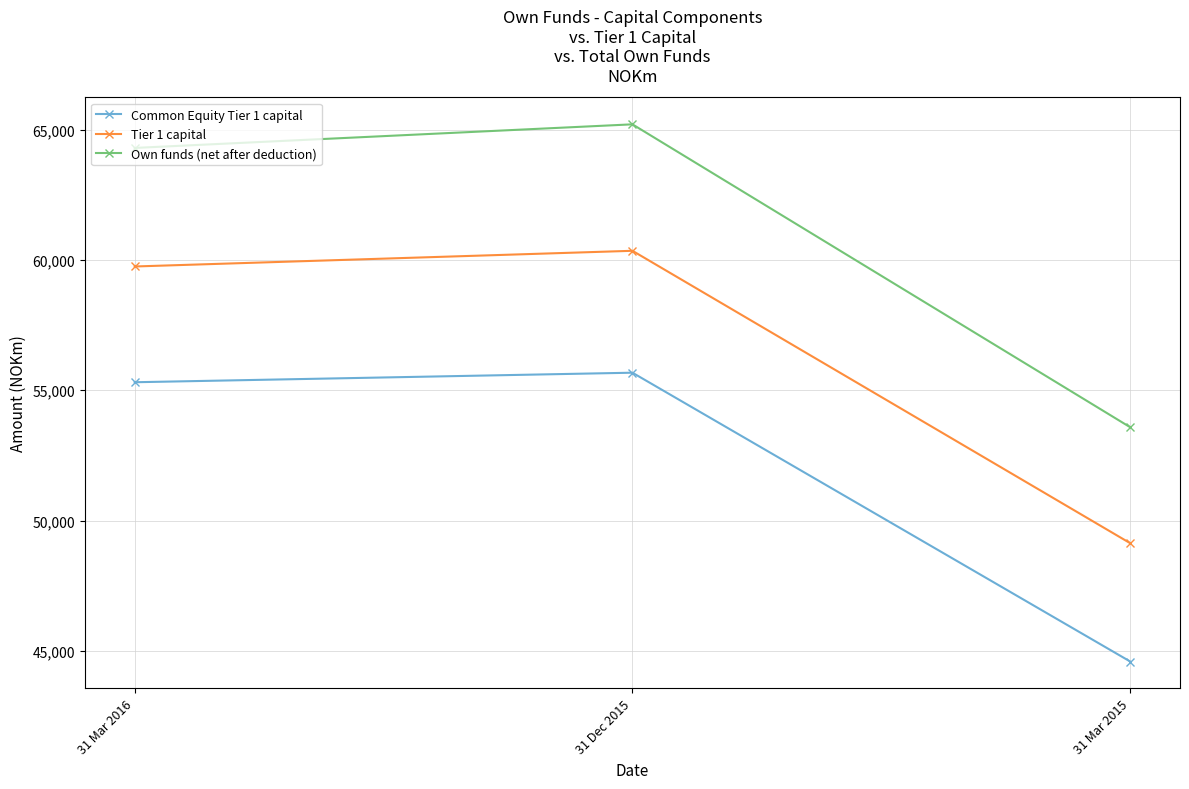

What is the difference between the maximum and minimum values in the Common Equity Tier 1 capital series?

11081